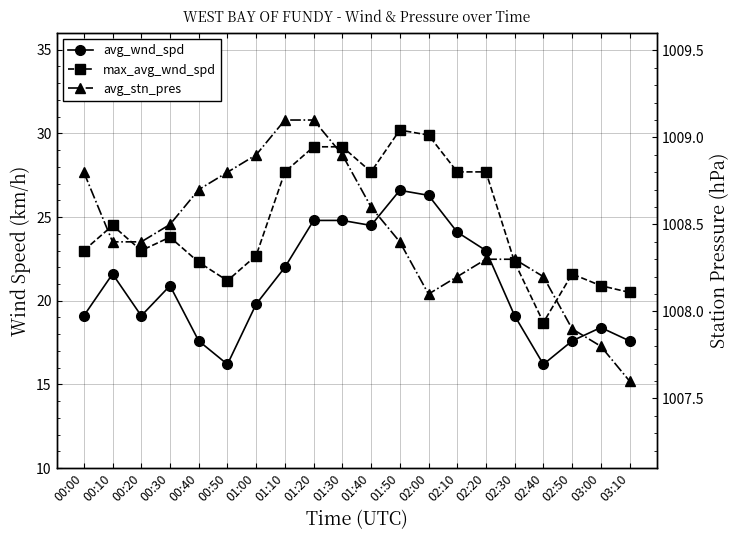

At which category does max_avg_wnd_spd reach its first local valley?

00:20